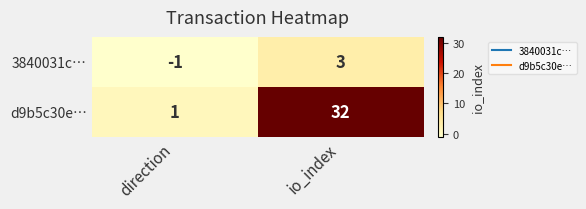

What is the spread (max minus min) of values at io_index?

29